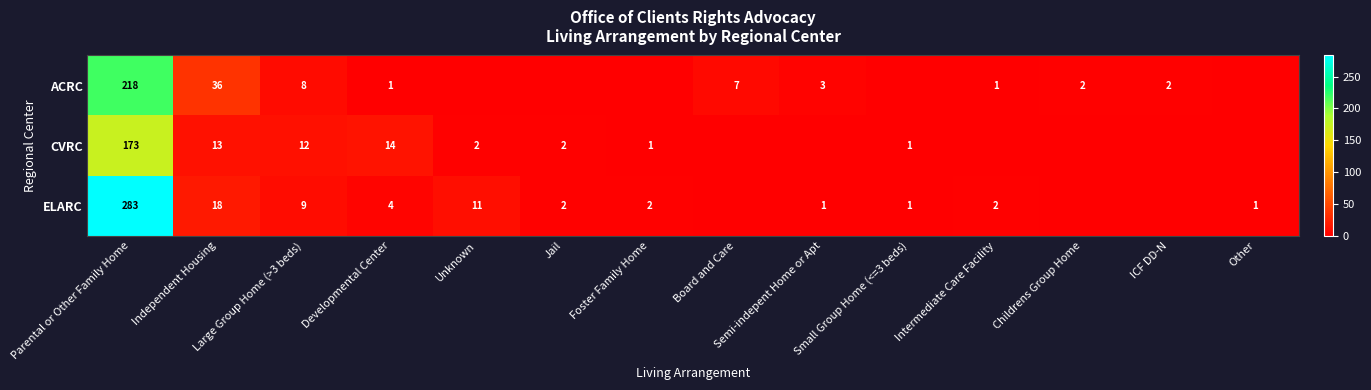

The ACRC series shows 1 at ICF DD-N. True or false?

False